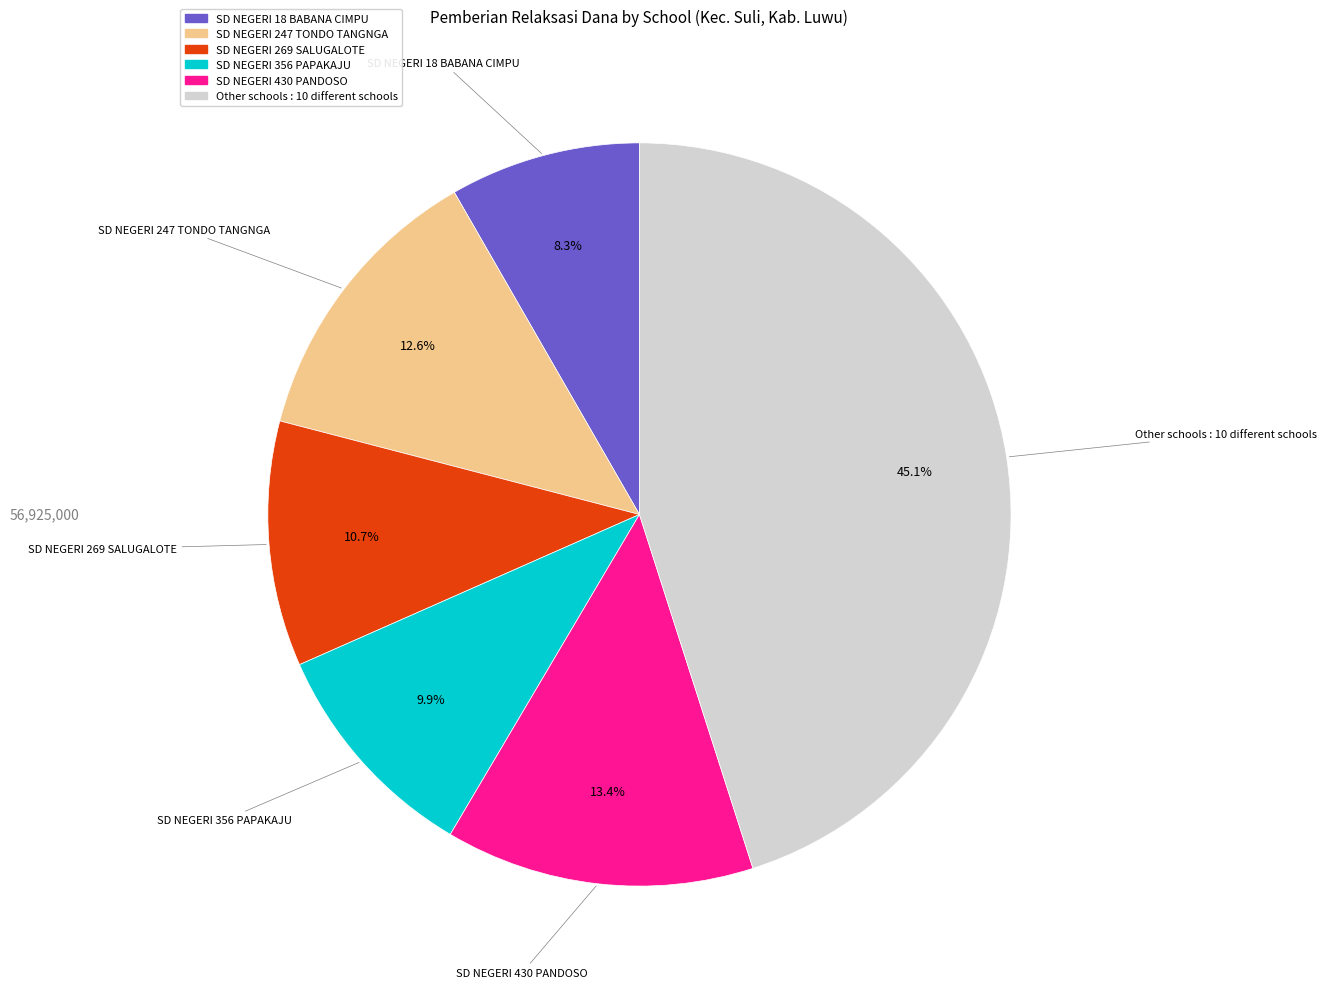

Is there any slice that represents more than half of the pie?

No